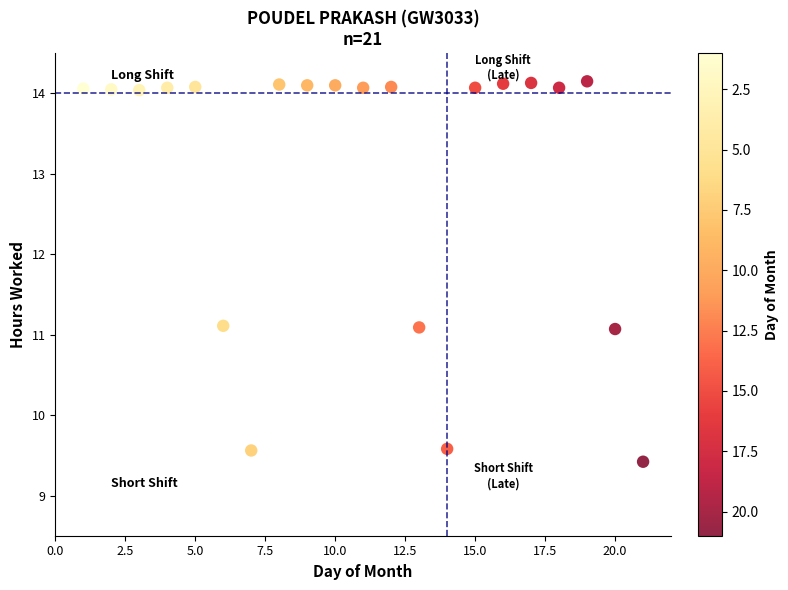

What is the range of X values (max minus min)?

20.0